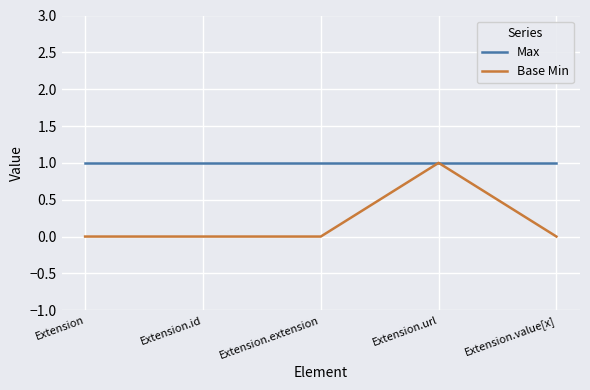

Which series has the largest total across all categories?

Max